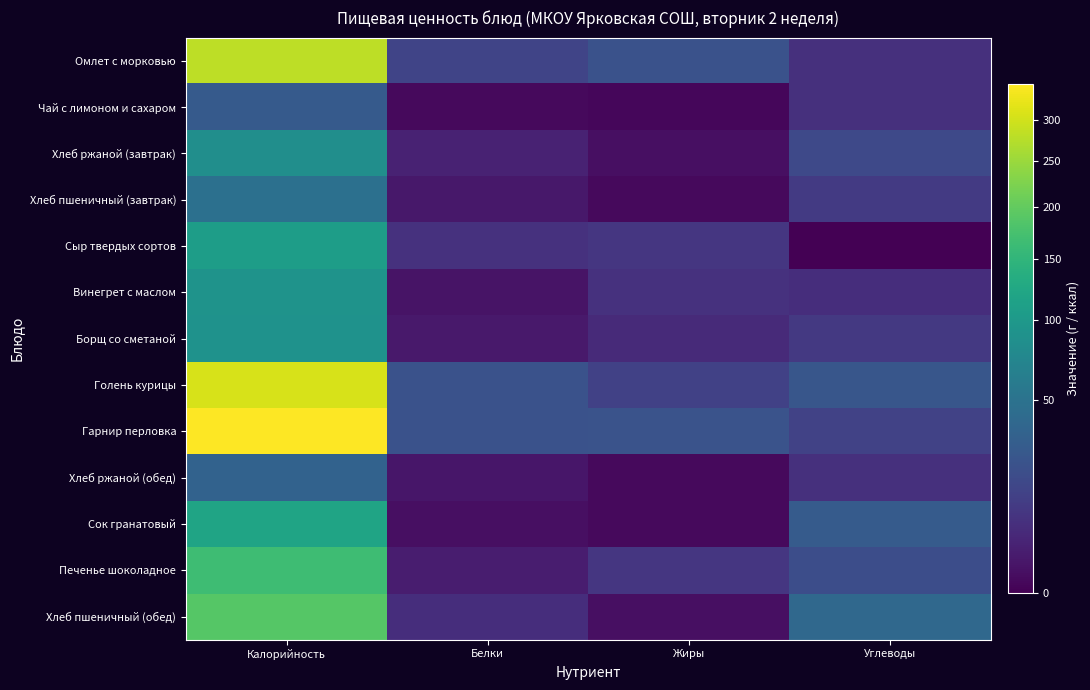

Reading right to left, extract all data points from this chart.

Омлет с морковью: Углеводы=6.8	Жиры=21.7	Белки=14.8	Калорийность=281.2
Чай с лимоном и сахаром: Углеводы=6.6	Жиры=0.1	Белки=0.2	Калорийность=27.9
Хлеб ржаной (завтрак): Углеводы=16.7	Жиры=0.6	Белки=3.3	Калорийность=85.4
Хлеб пшеничный (завтрак): Углеводы=9.8	Жиры=0.2	Белки=1.5	Калорийность=46.9
Сыр твердых сортов: Углеводы=0.0	Жиры=8.9	Белки=7.0	Калорийность=107.5
Винегрет с маслом: Углеводы=6.0	Жиры=7.1	Белки=1.0	Калорийность=91.8
Борщ со сметаной: Углеводы=9.7	Жиры=5.0	Белки=1.7	Калорийность=90.3
Голень курицы: Углеводы=25.0	Жиры=13.1	Белки=21.9	Калорийность=305.8
Гарнир перловка: Углеводы=13.3	Жиры=22.9	Белки=21.9	Калорийность=347.1
Хлеб ржаной (обед): Углеводы=6.7	Жиры=0.2	Белки=1.3	Калорийность=34.2
Сок гранатовый: Углеводы=28.4	Жиры=0.2	Белки=0.6	Калорийность=117.8
Печенье шоколадное: Углеводы=19.7	Жиры=8.7	Белки=2.2	Калорийность=165.9
Хлеб пшеничный (обед): Углеводы=39.4	Жиры=0.6	Белки=6.1	Калорийность=187.5